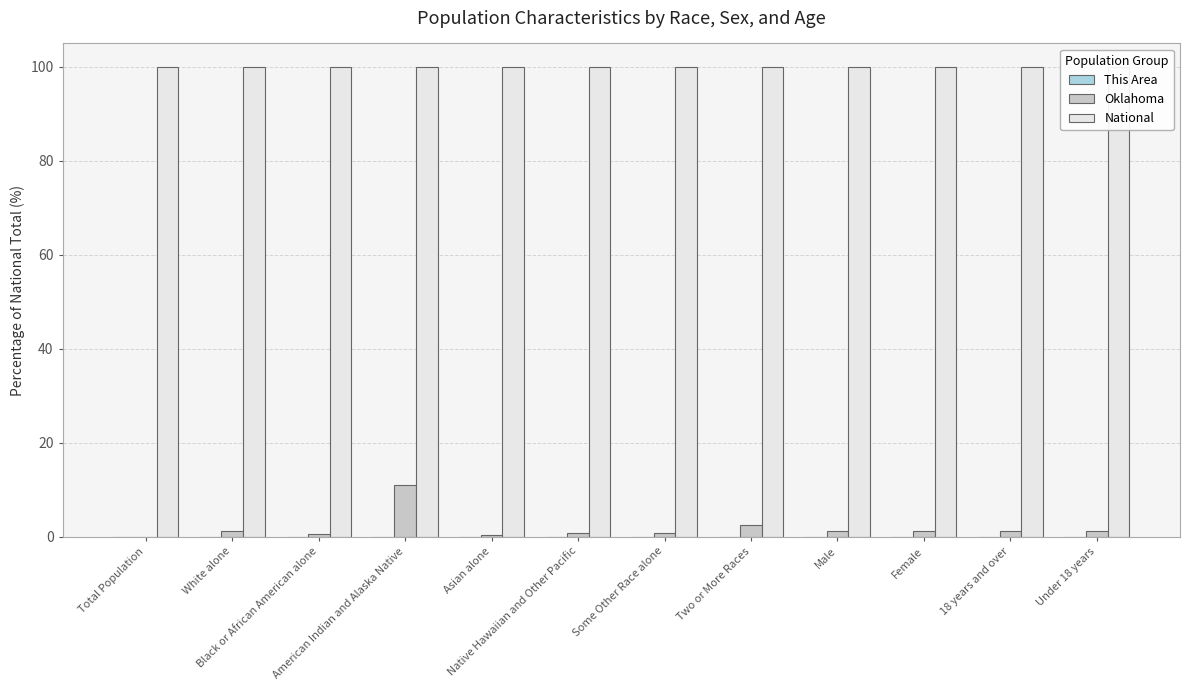

Reading left to right, what are all the values shown in this chart?

This Area: Total Population=0.0	White alone=0.0	Black or African American alone=0.0	American Indian and Alaska Native=0.0	Asian alone=0.0	Native Hawaiian and Other Pacific=0.0	Some Other Race alone=0.0	Two or More Races=0.0	Male=0.0	Female=0.0	18 years and over=0.0	Under 18 years=0.0
Oklahoma: Total Population=0.0	White alone=1.2	Black or African American alone=0.7	American Indian and Alaska Native=11.0	Asian alone=0.4	Native Hawaiian and Other Pacific=0.8	Some Other Race alone=0.8	Two or More Races=2.5	Male=1.2	Female=1.2	18 years and over=1.2	Under 18 years=1.3
National: Total Population=100.0	White alone=100.0	Black or African American alone=100.0	American Indian and Alaska Native=100.0	Asian alone=100.0	Native Hawaiian and Other Pacific=100.0	Some Other Race alone=100.0	Two or More Races=100.0	Male=100.0	Female=100.0	18 years and over=100.0	Under 18 years=100.0